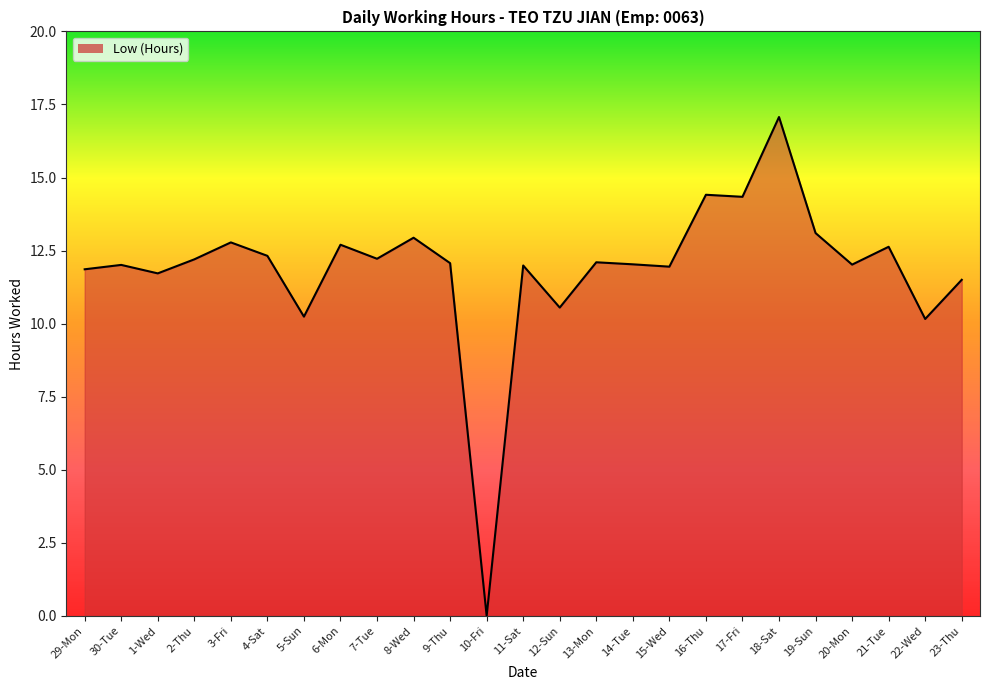

What is the sum of all values?

296.9